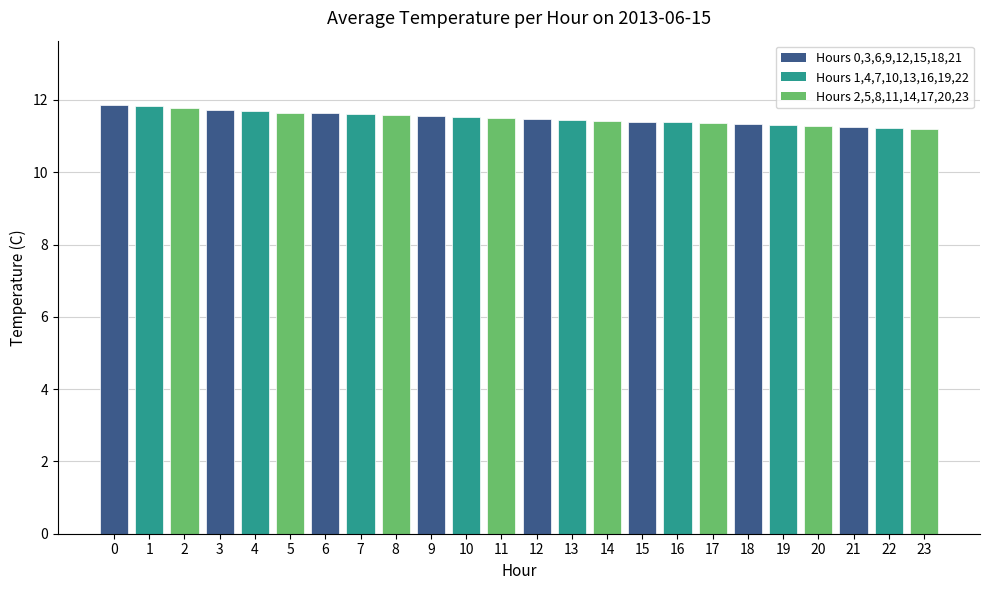

The value at 21 is 16.0. True or false?

False